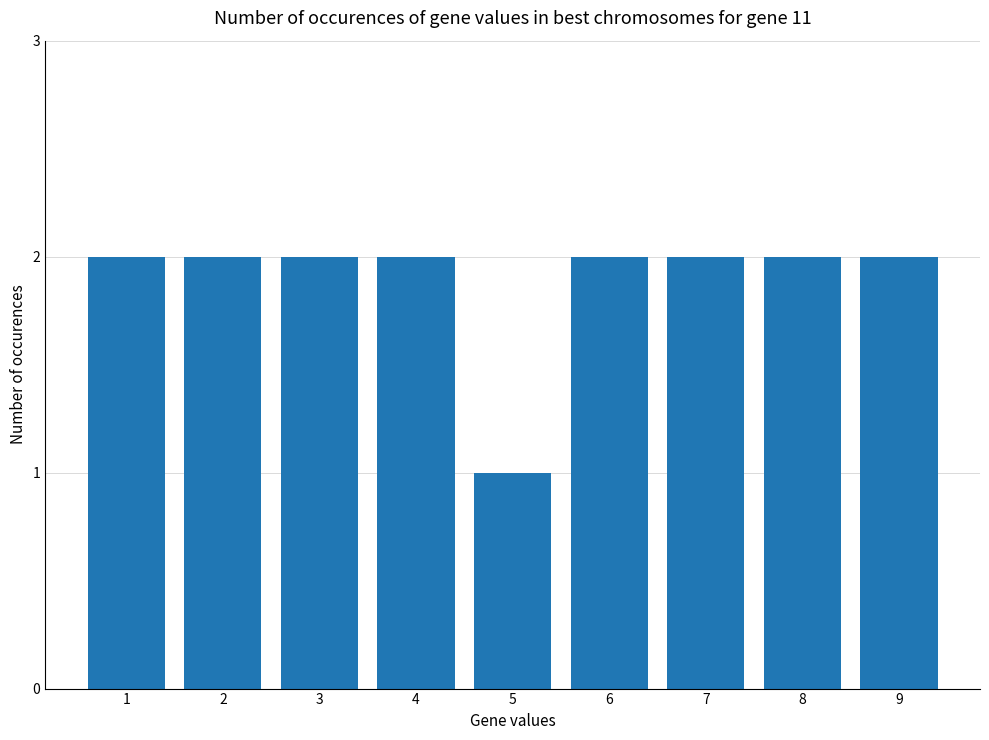

Which category has the lowest value across all series?

5